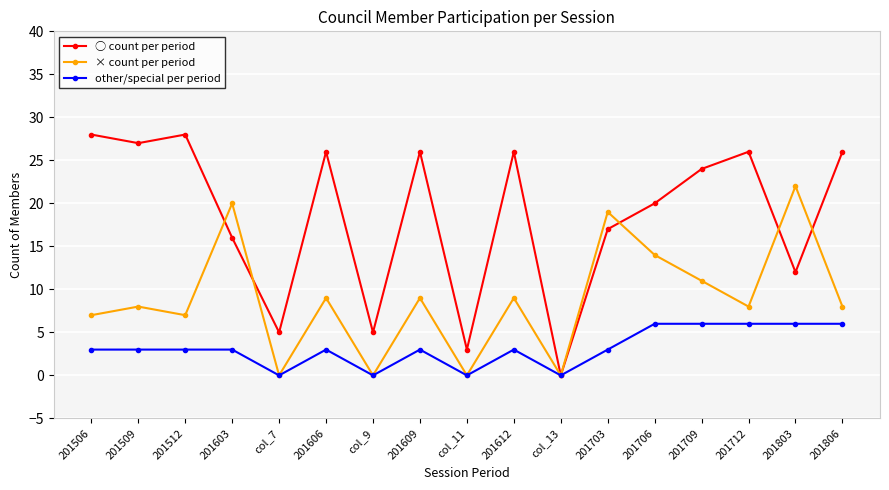

Rank the series at 201512 from lowest to highest value.

other/special per period, × count per period, ○ count per period